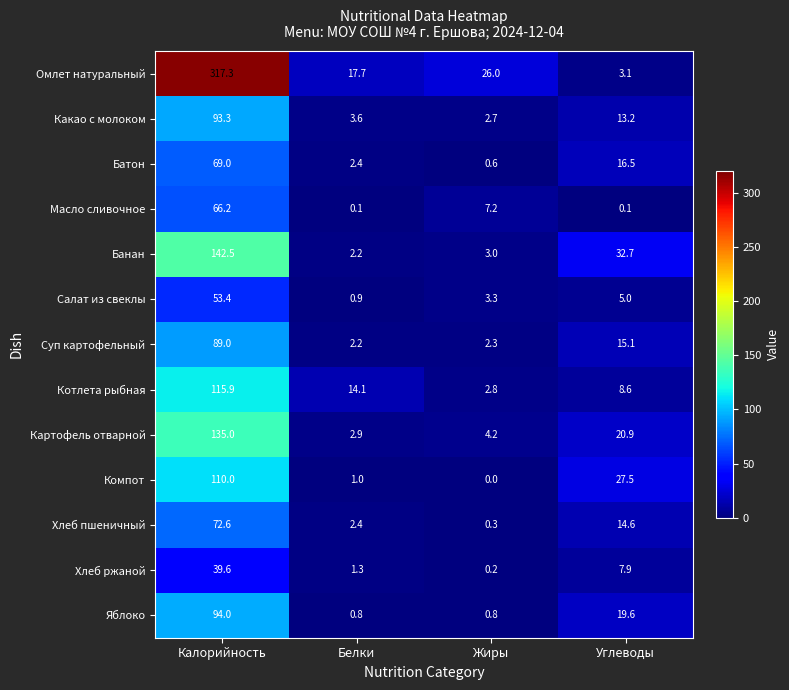

True or false: Батон has a value of 69.0 at Калорийность.

True